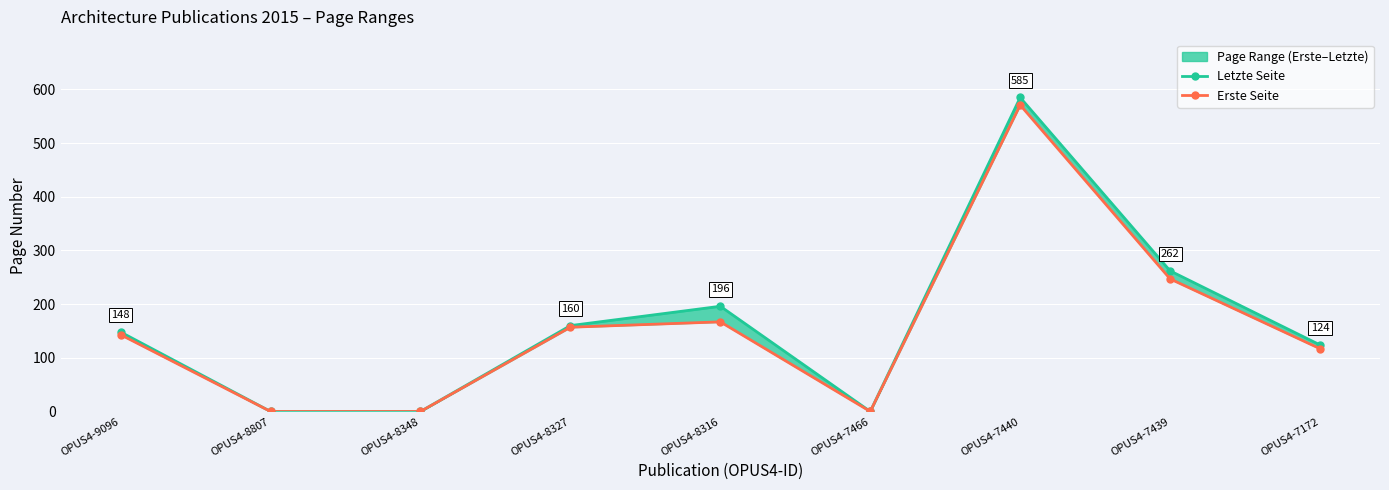

What are all the series names shown in the legend?

Letzte Seite, Erste Seite